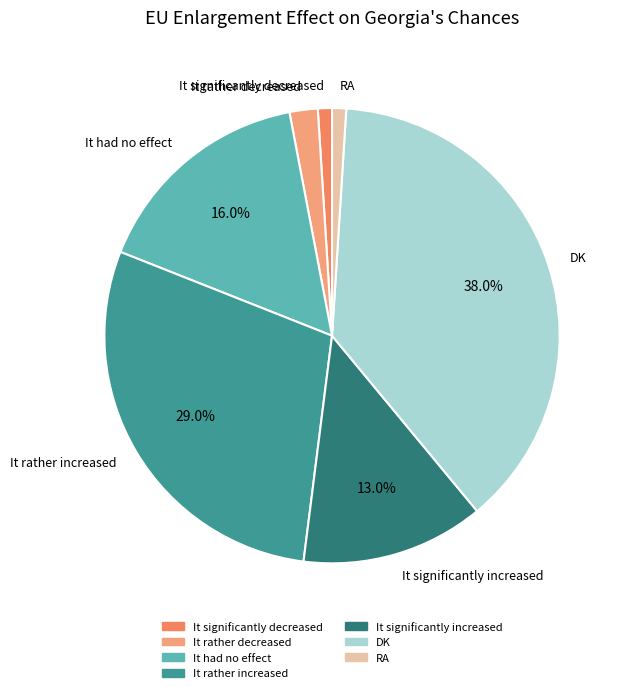

Do It significantly decreased and It rather decreased together represent more than half of the pie?

No